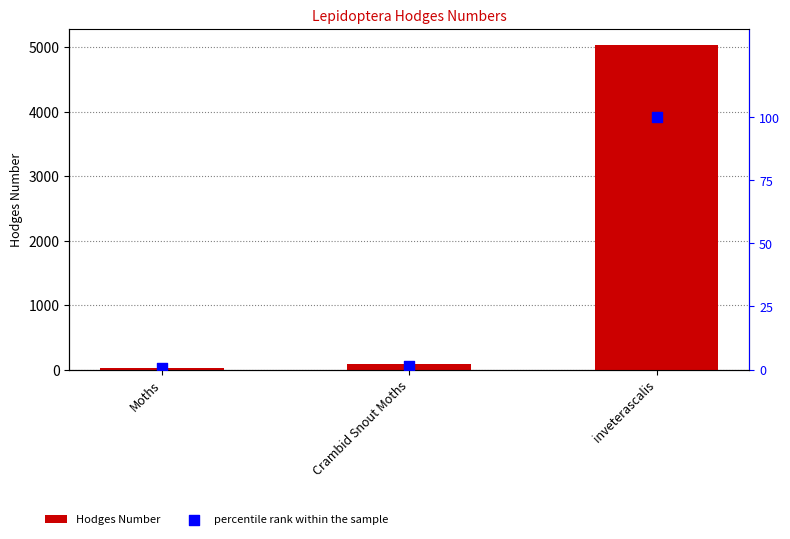

What is the total value across all series at inveterascalis?

5136.0